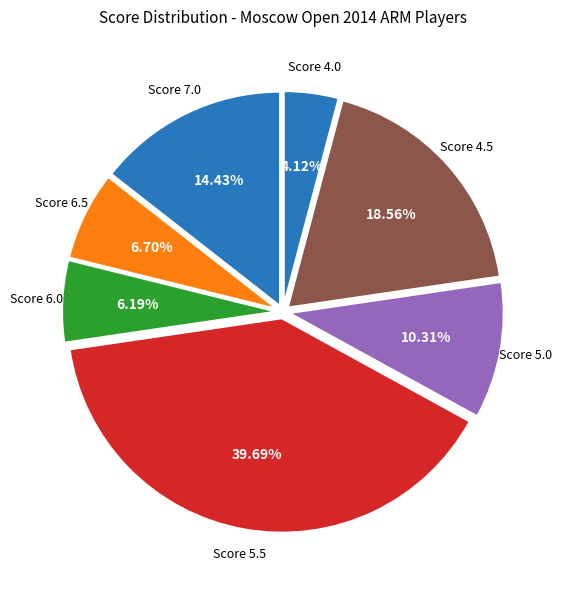

Count the number of slices in the pie.

7